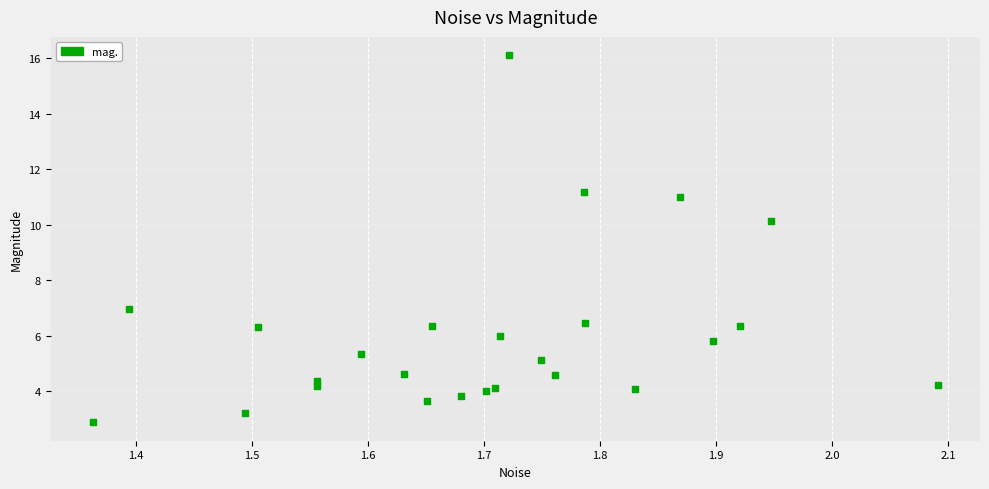

What Y value in the scatter plot is closest to 9?

10.1